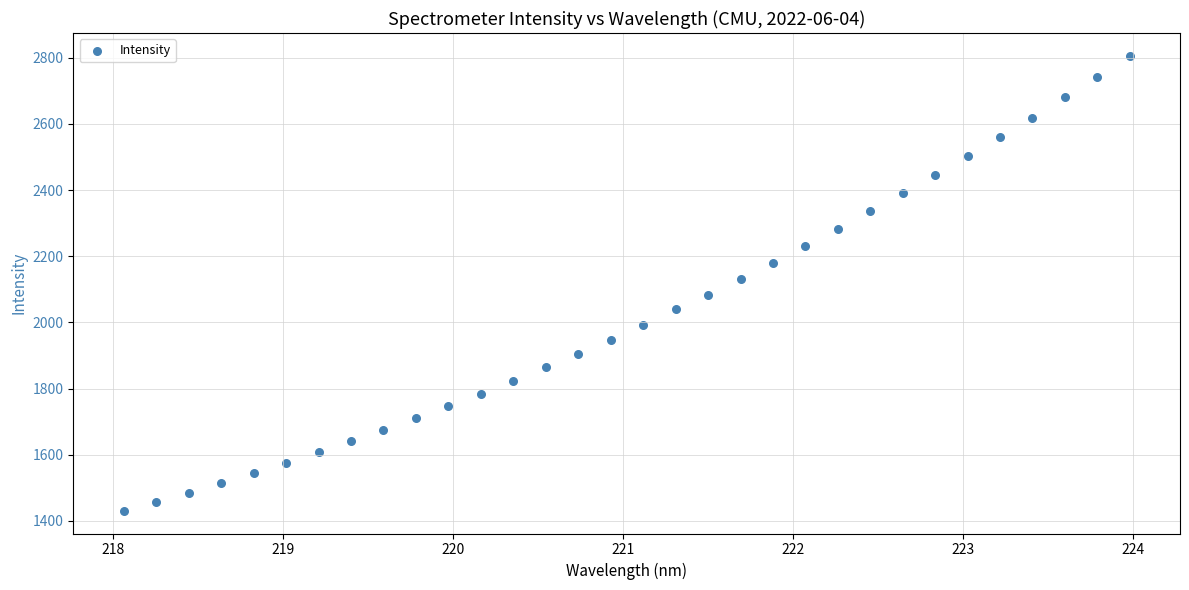

What is the range of X values (max minus min)?

5.9